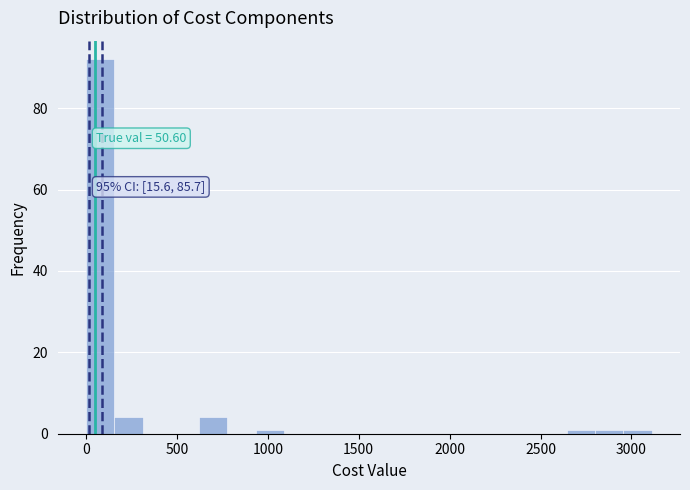

Read against the x-axis, roughly where is the centre of the tallest bar?

100